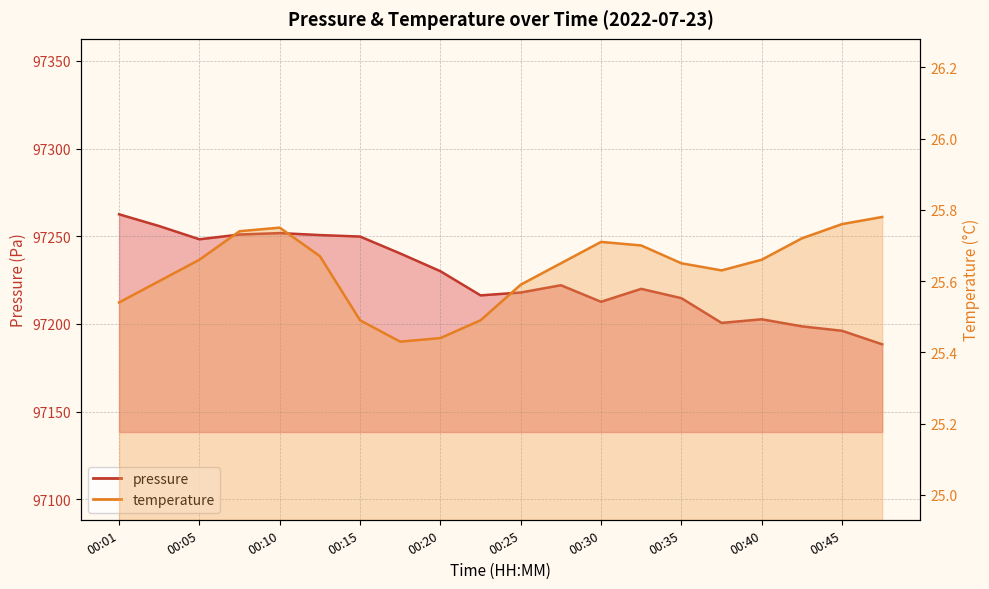

What is the smallest value displayed?

25.4